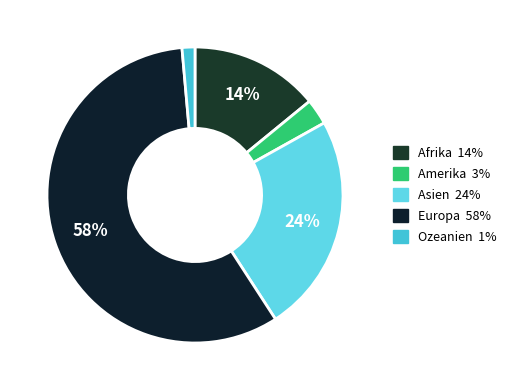

What is the majority slice?

Europa